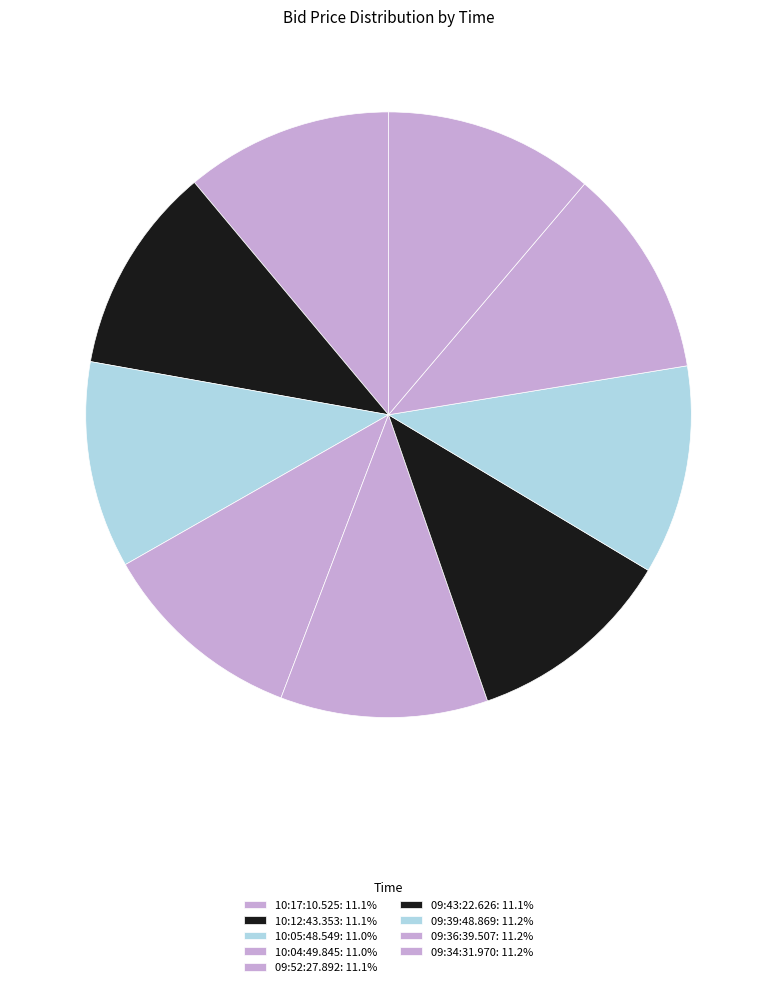

To the nearest percent, what percentage of the pie is 09:52:27.892?

11%